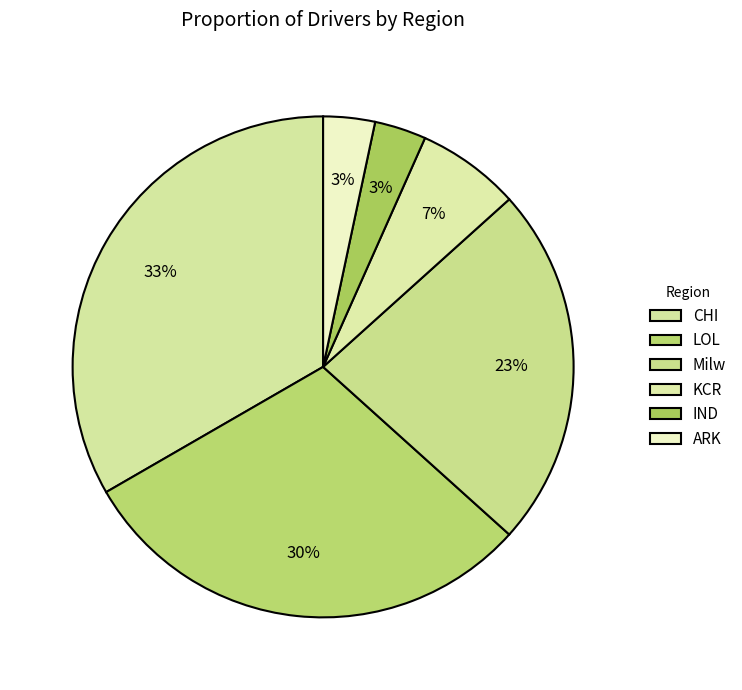

What is the largest slice in the pie chart?

CHI